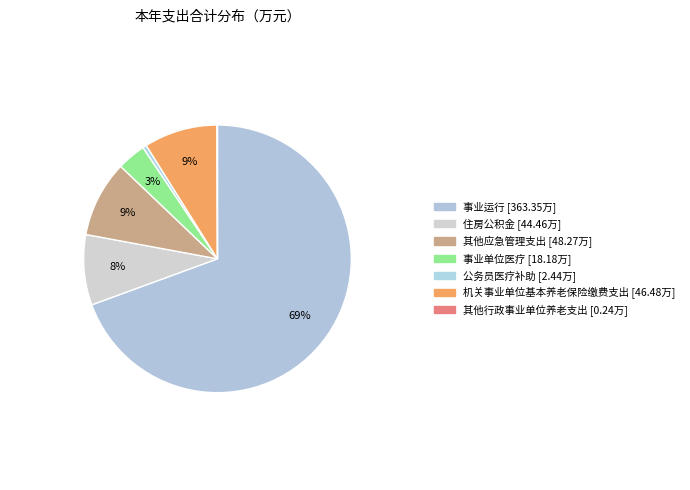

To the nearest percent, what is the difference between the largest and smallest slice percentages?

69%